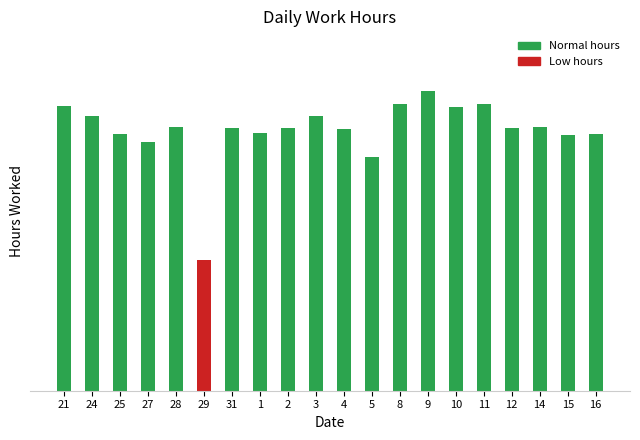

Reading left to right, what are all the values shown in this chart?

10.4	10.0	9.4	9.1	9.6	4.8	9.6	9.4	9.6	10.0	9.6	8.5	10.5	10.9	10.4	10.5	9.6	9.6	9.3	9.4